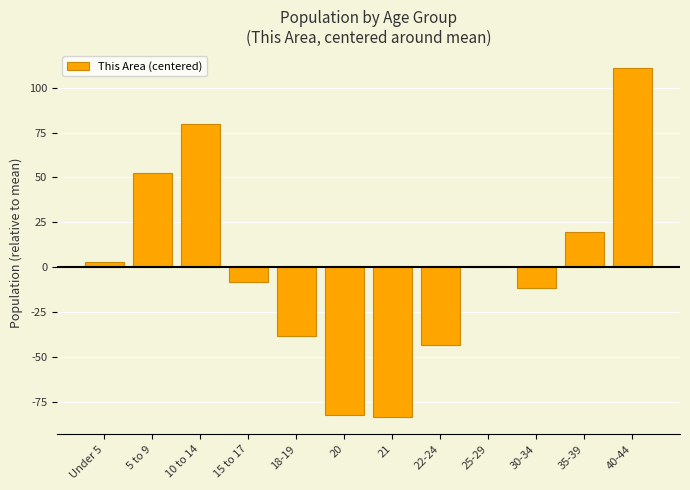

What is the difference between the maximum and second lowest values?

193.0